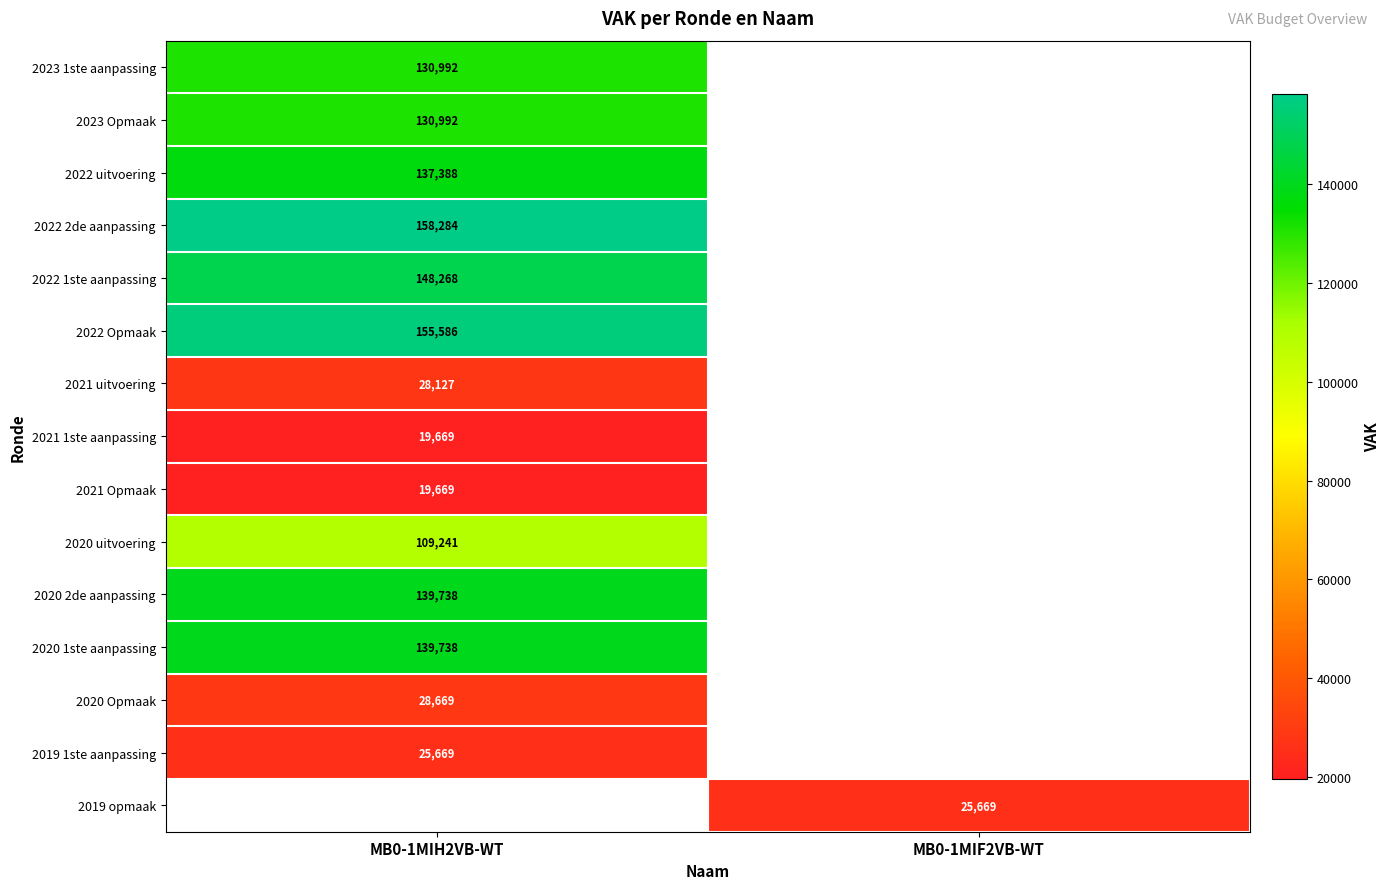

The value of 2022 Opmaak at MB0-1MIH2VB-WT is 155586. True or false?

True